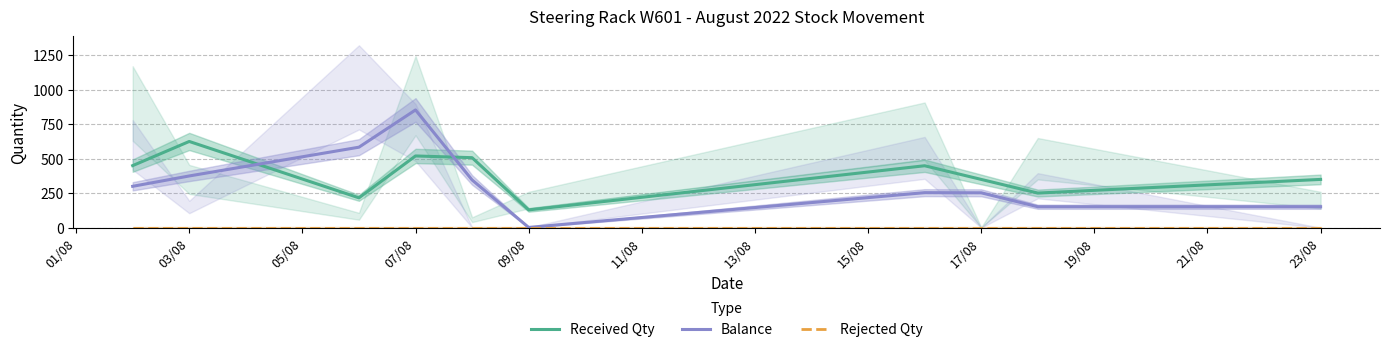

What is the label of the 4th point from the left?

07/08